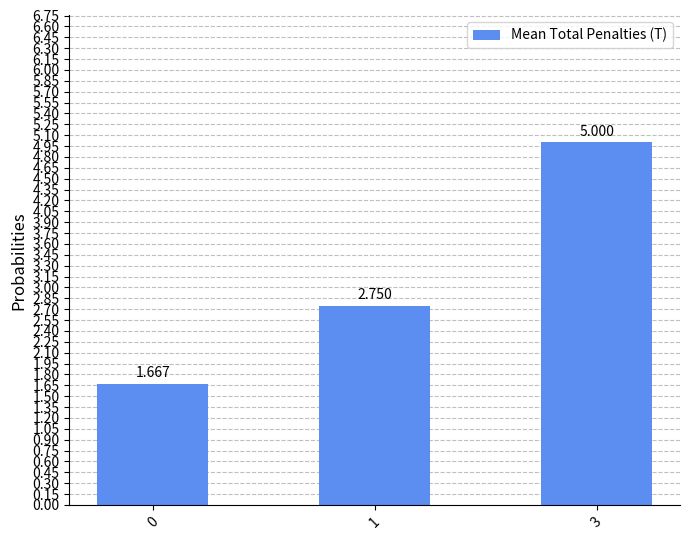

Which has a higher value, 3 or 0?

3